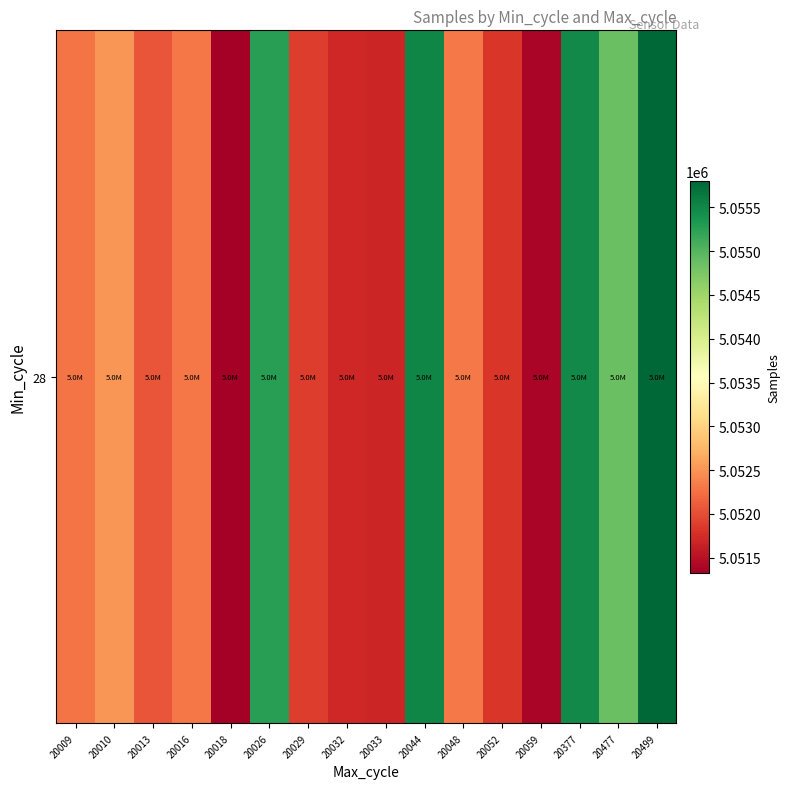

What value does the data have at 20016, to the nearest 10?

5052300